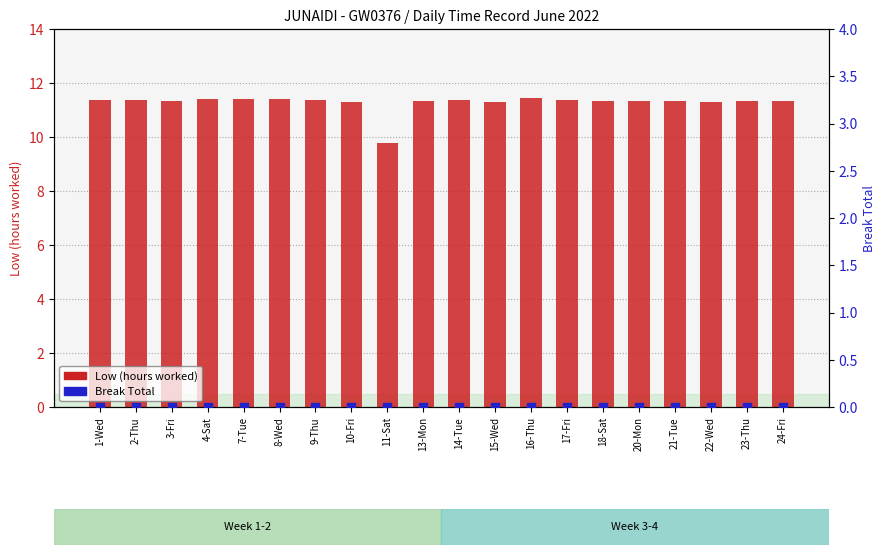

At how many categories does at least one series exceed 11?

19